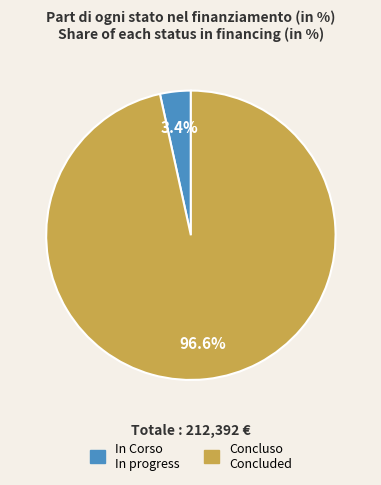

Which category has the biggest portion of the pie?

Concluso